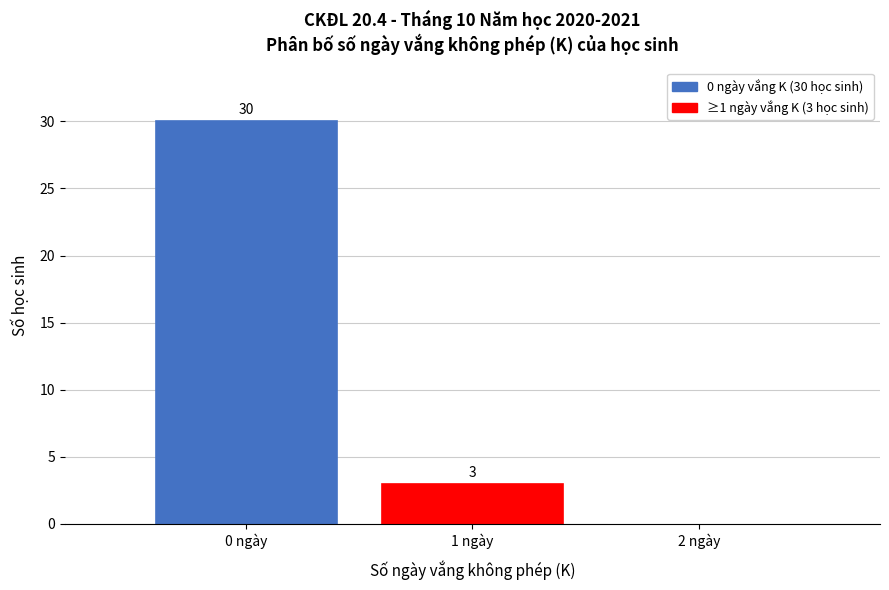

Which range on the x-axis has the tallest bar?

-0.5 to 0.5